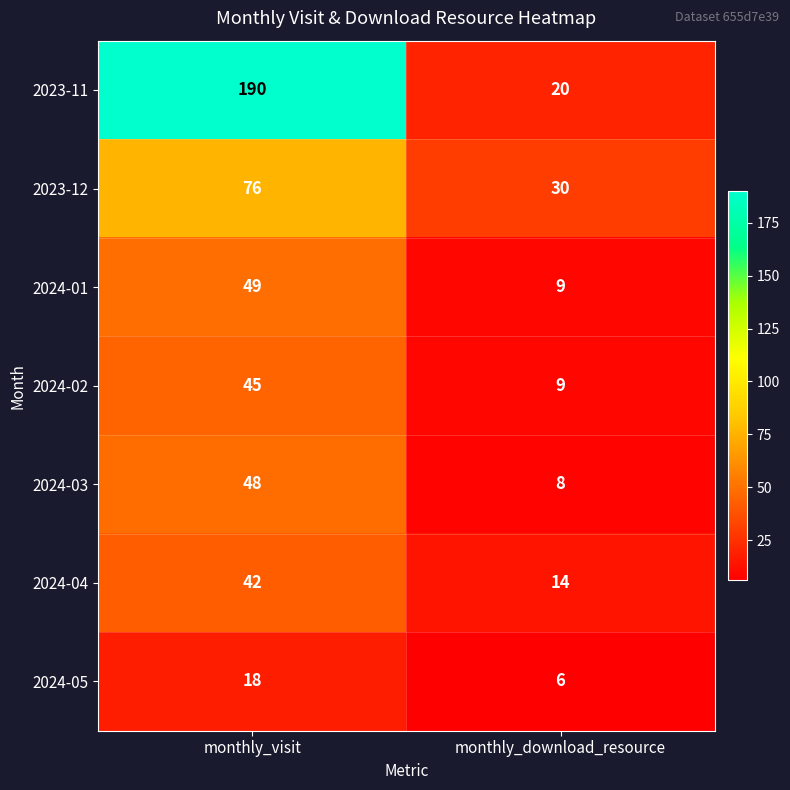

What is the spread (max minus min) of values at monthly_download_resource?

24